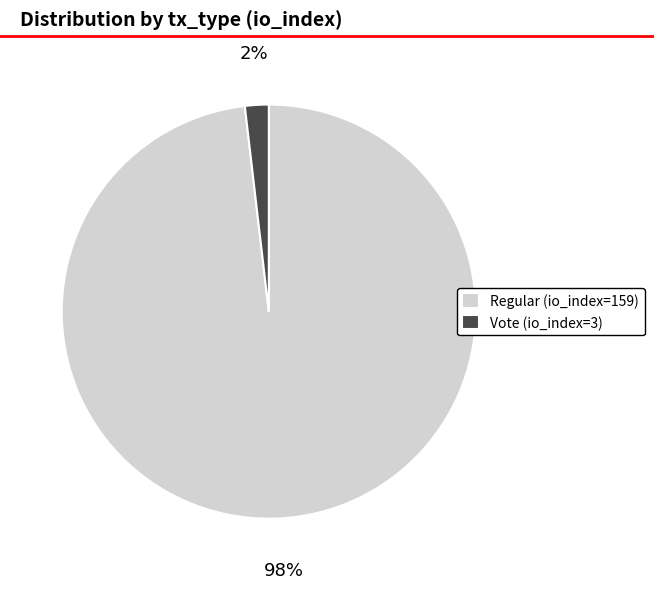

What is the smallest slice in the pie chart?

Vote (io_index=3)